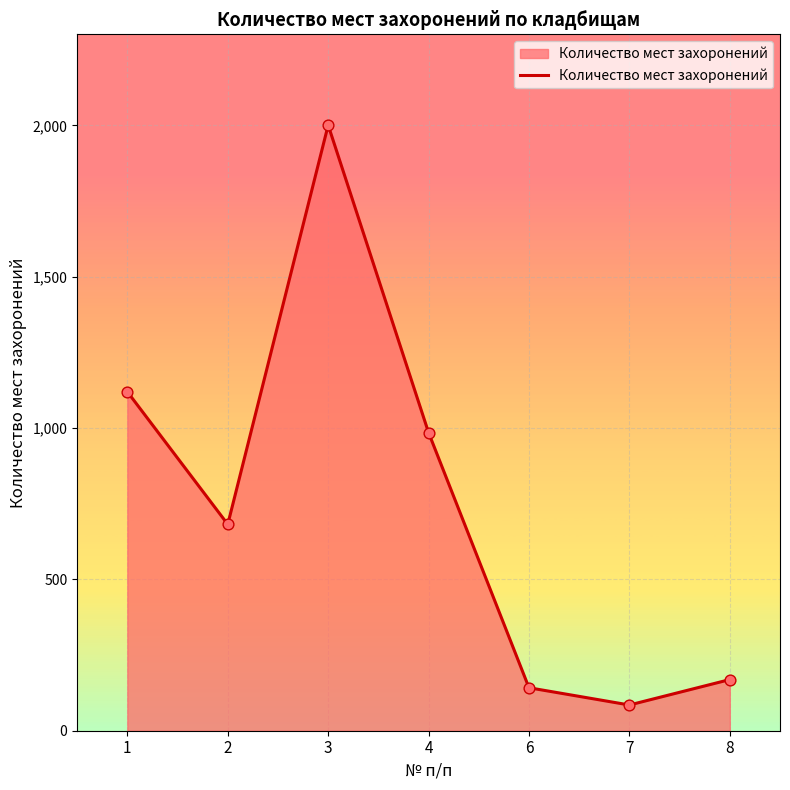

Which has a higher value, 2 or 8?

2